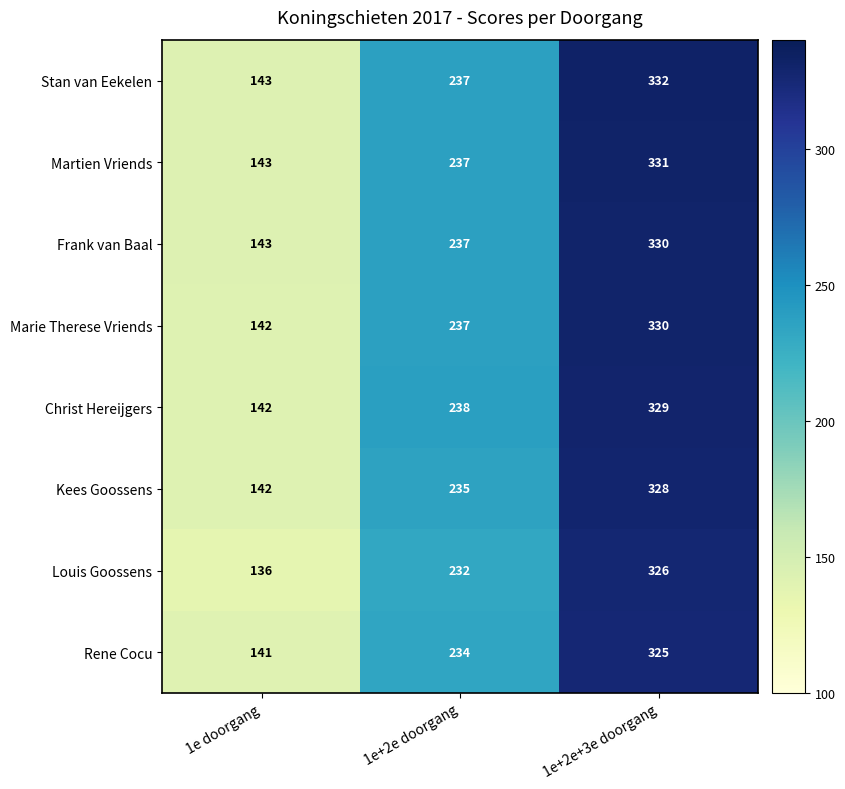

Rank the categories by Stan van Eekelen value from highest to lowest.

1e+2e+3e doorgang, 1e+2e doorgang, 1e doorgang